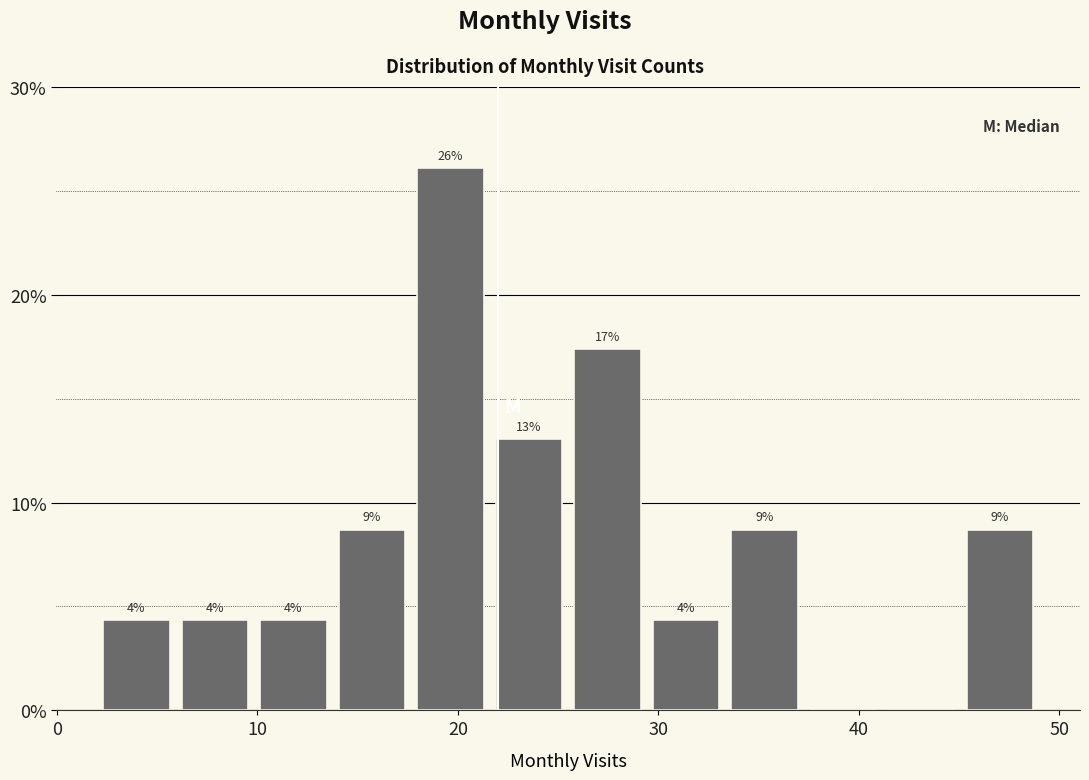

Read against the x-axis, roughly where is the centre of the tallest bar?

20